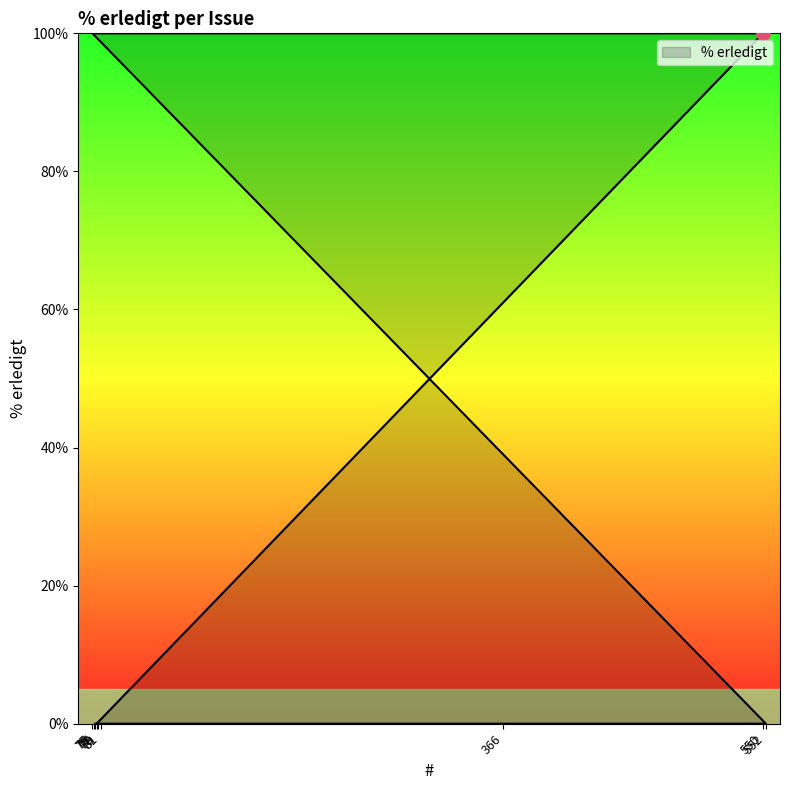

At which category does the chart reach its minimum across all series?

78